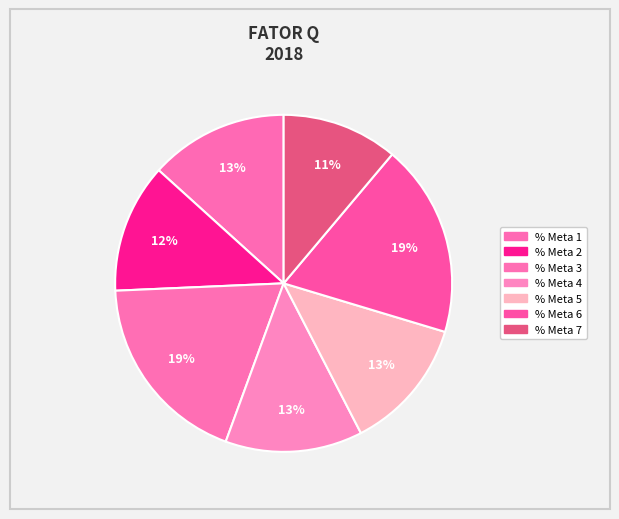

Combined, what portion of the pie is % Meta 2 and % Meta 4?

25.6%